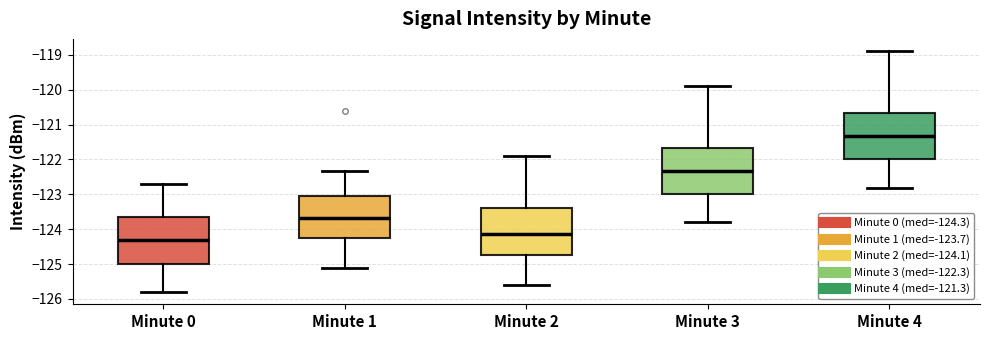

Which box's median line is the highest?

Minute 4